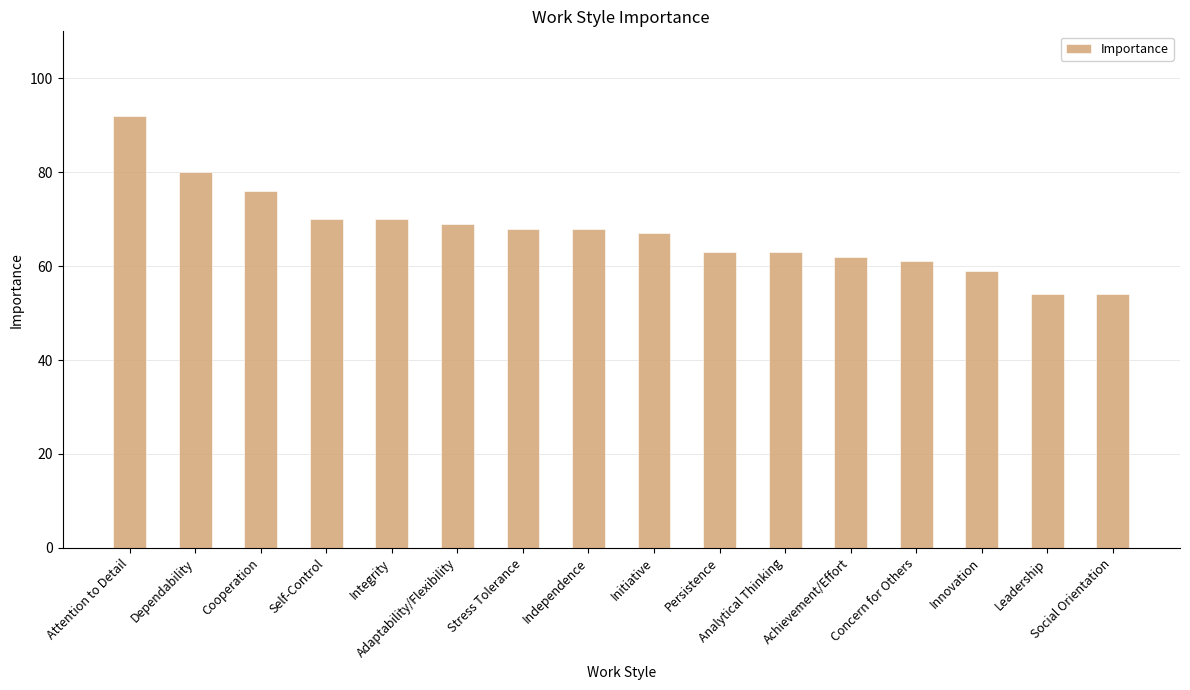

What is the value of the 4th bar from the left?

70